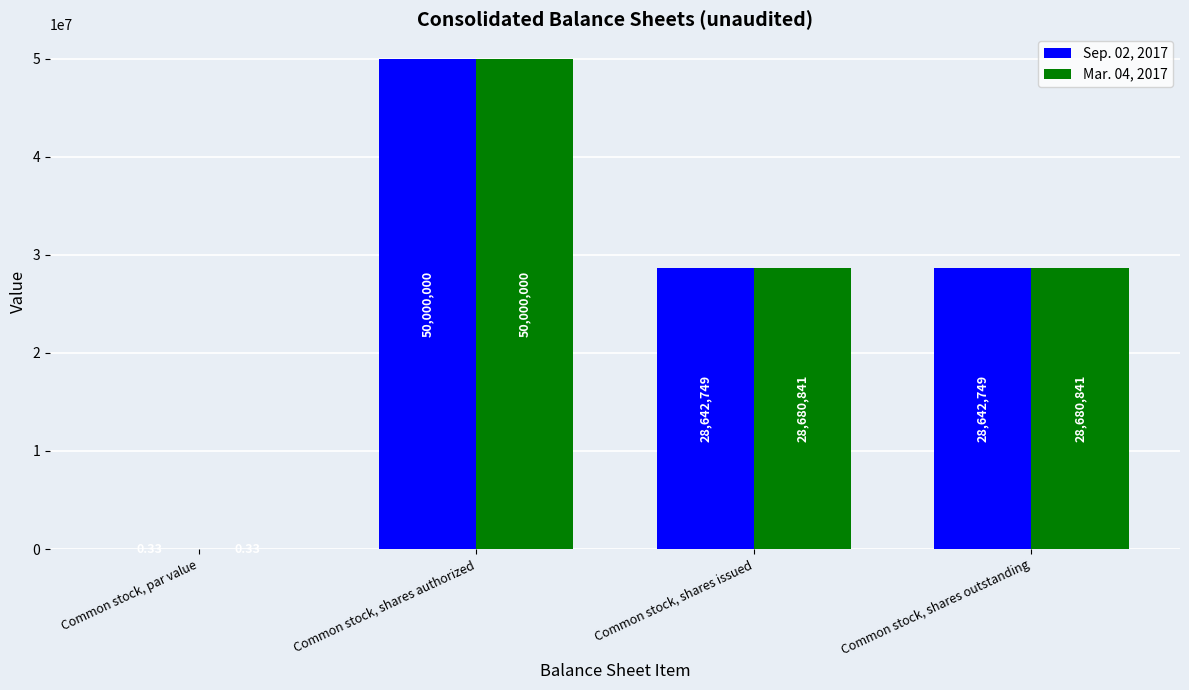

What is the average value of the Sep. 02, 2017 series?

26821374.6